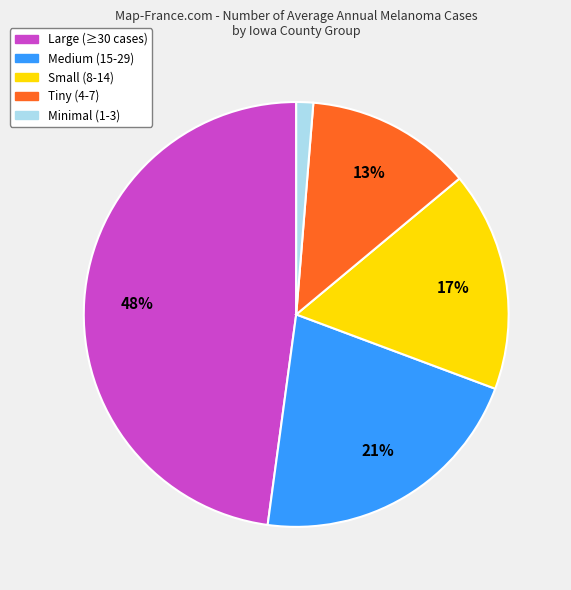

To the nearest percent, what is the difference between the largest and smallest slice percentages?

47%